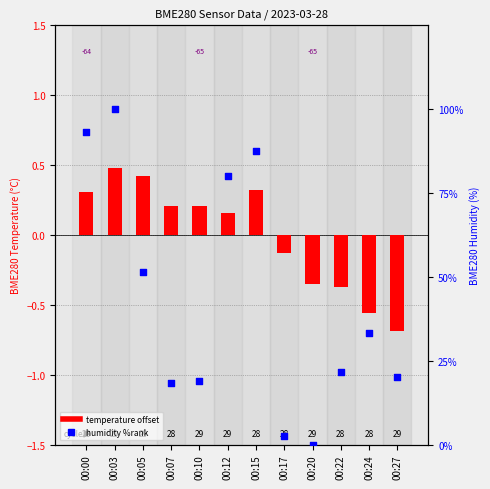

Which series has the largest total across all categories?

humidity %rank